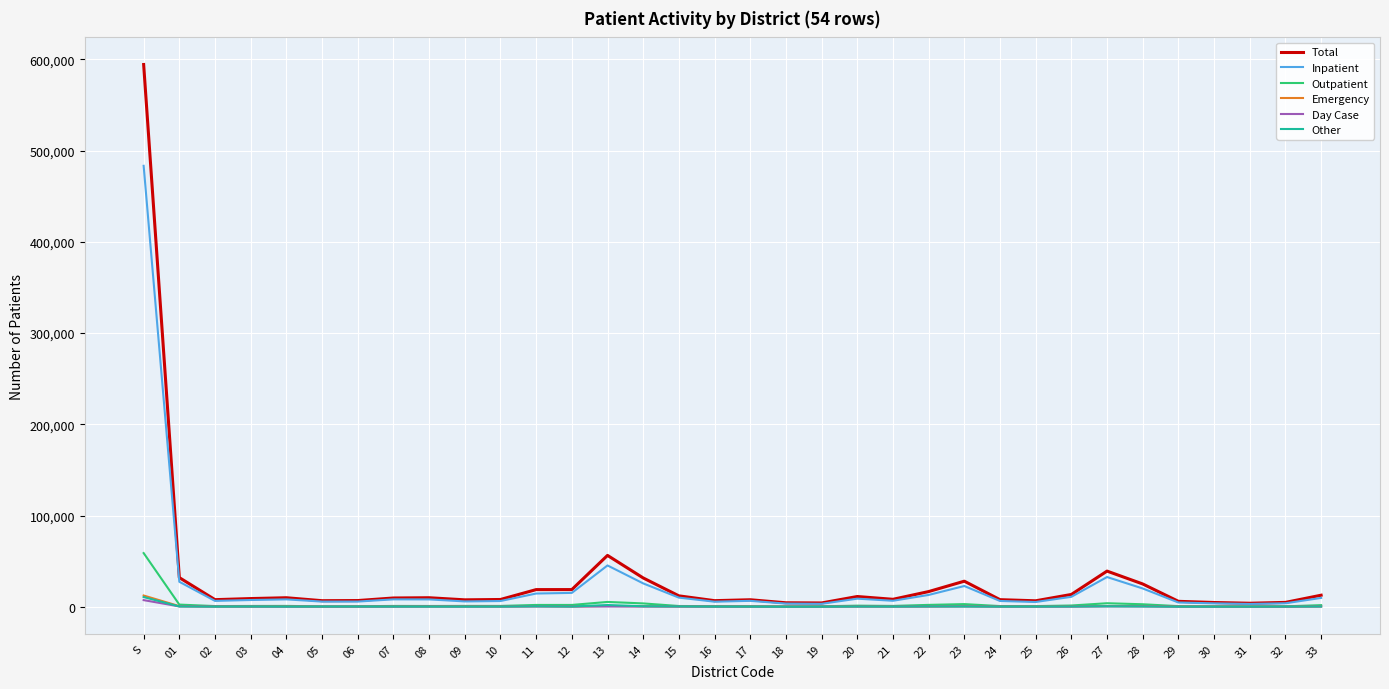

How many lines are shown in the chart?

6